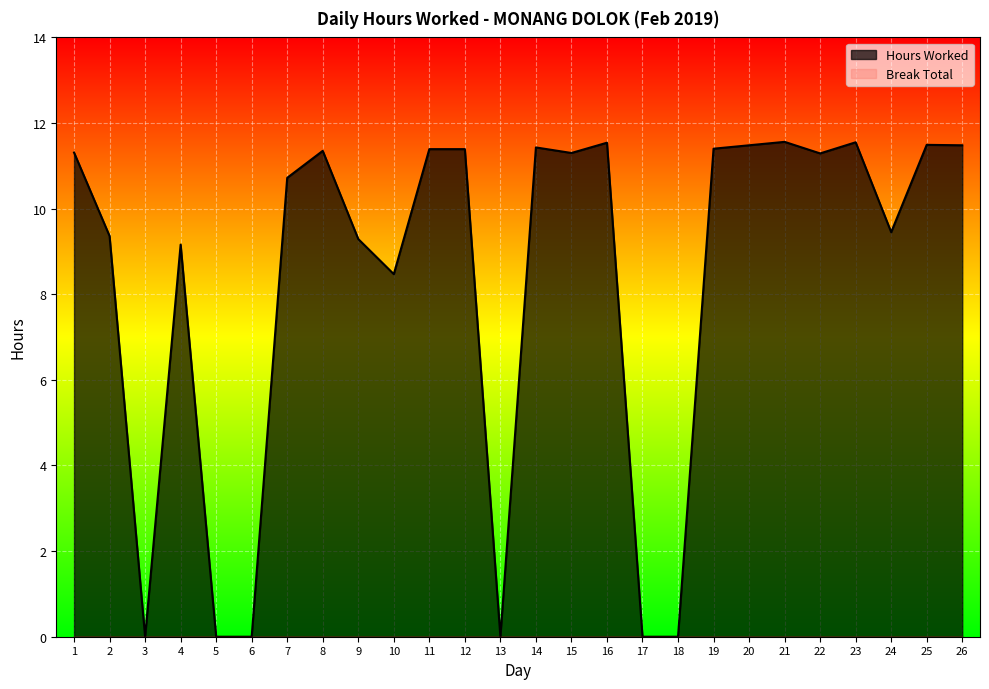

Rank the categories by value from lowest to highest.

3, 5, 6, 13, 17, 18, 10, 4, 9, 2, 24, 7, 22, 15, 1, 8, 11, 12, 19, 14, 20, 26, 25, 16, 23, 21